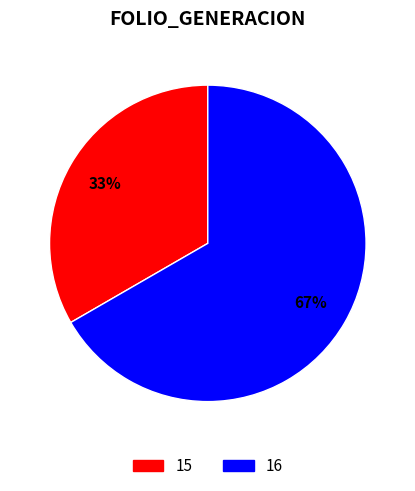

What percentage is the 16 slice, to the nearest percent?

67%